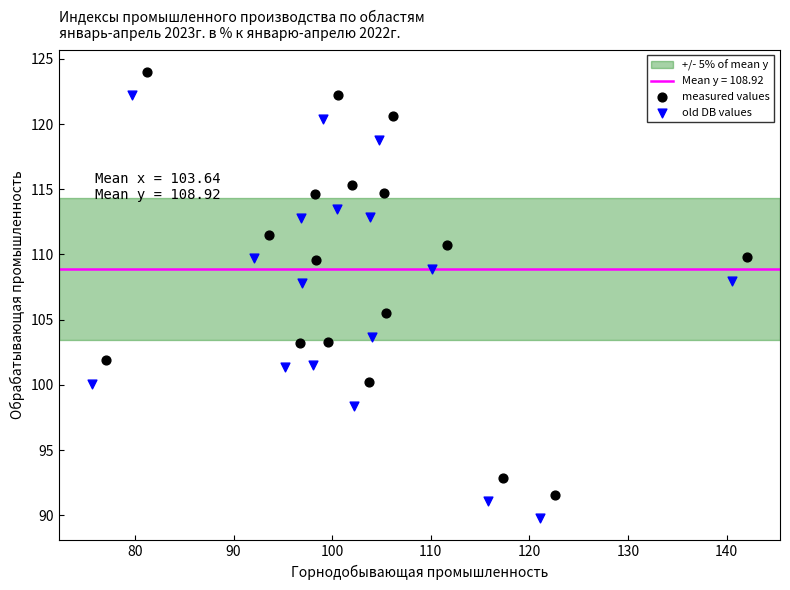

Which series contains the lowest Y value?

old DB values